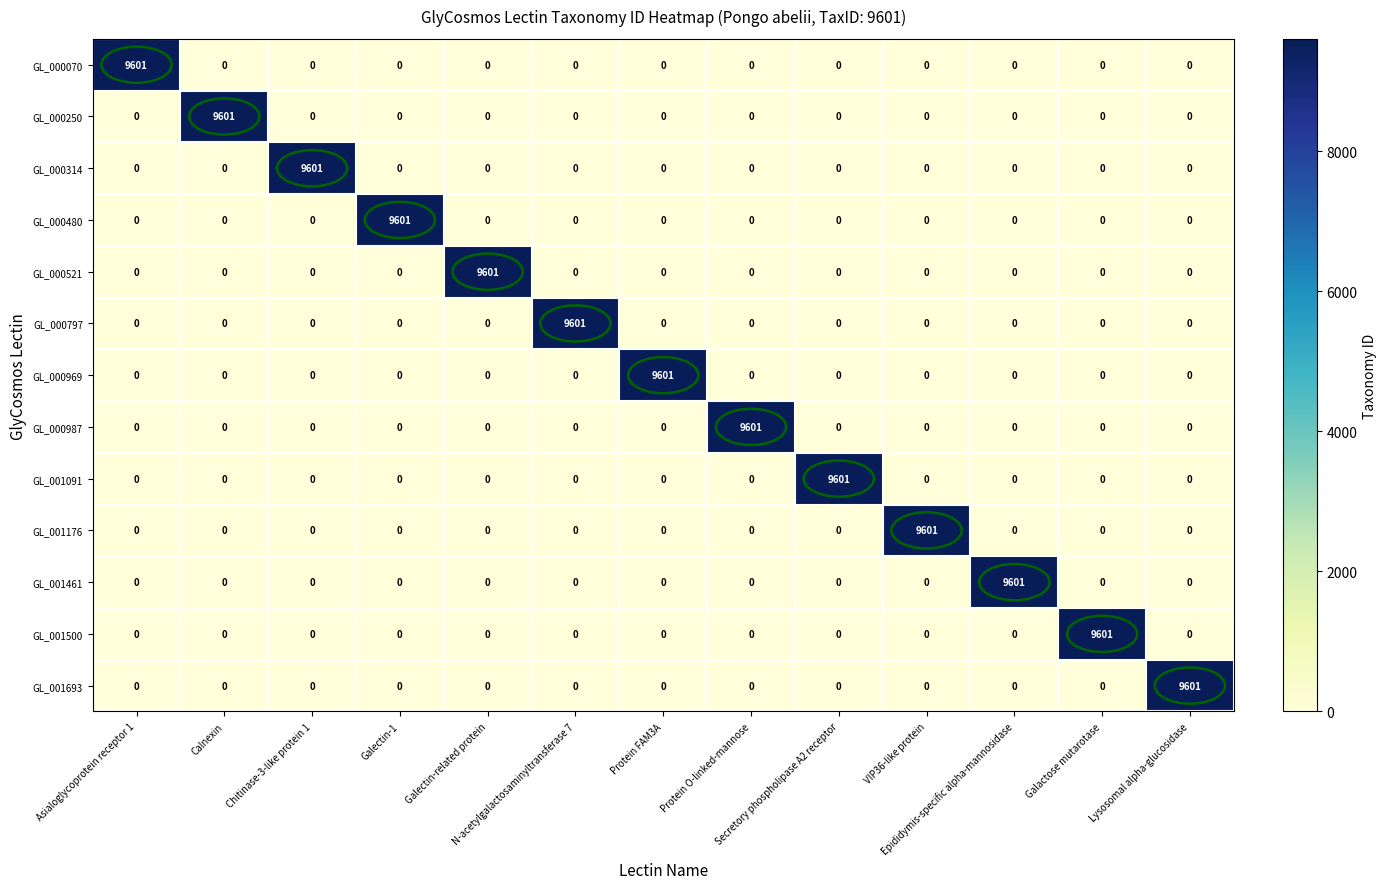

How many positive values does the GL_000969 series have?

1